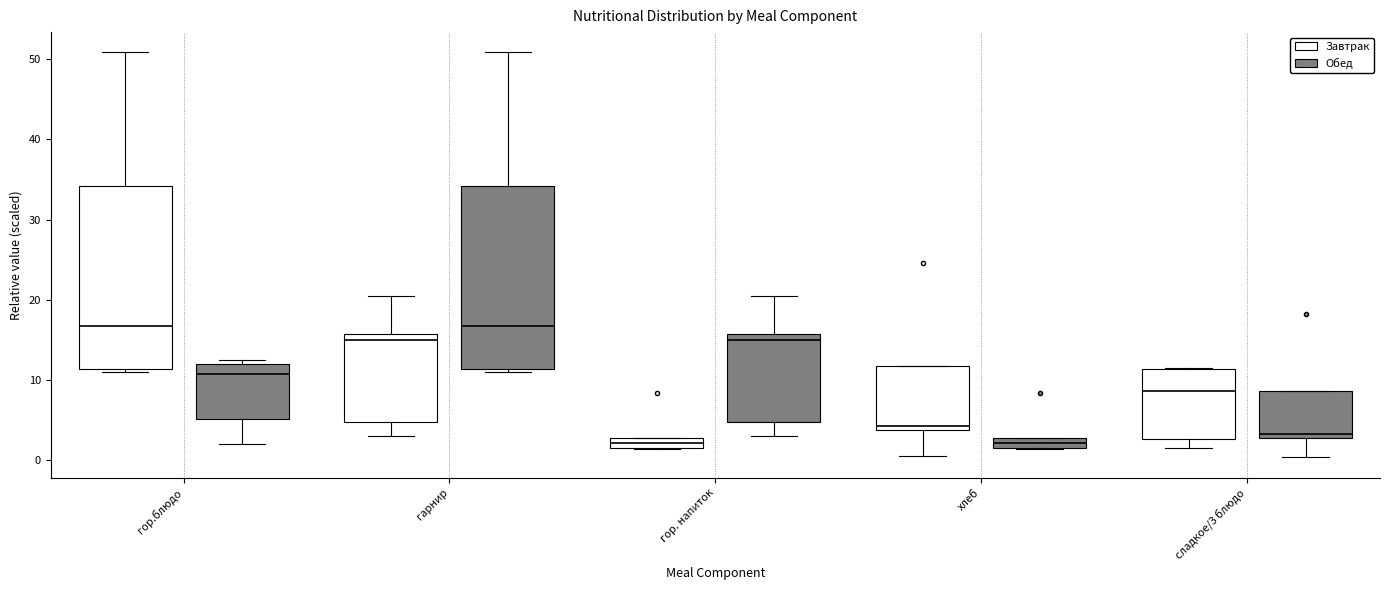

Where is the lower edge of the box for гор. напиток (Завтрак) on the y-axis? The values are not printed on the chart, so give them approximately, as read against the axis.

2